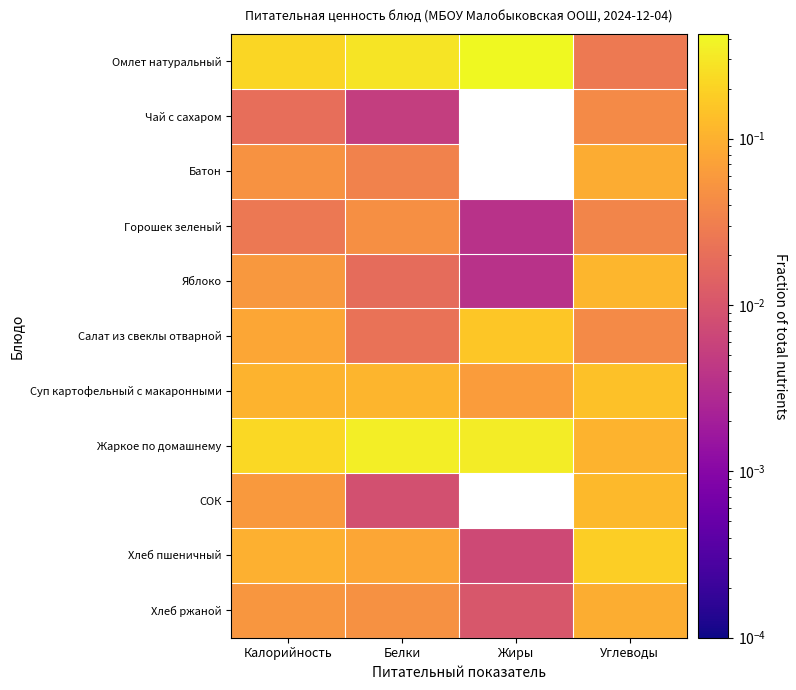

At which category is the sum across all series the highest?

Калорийность